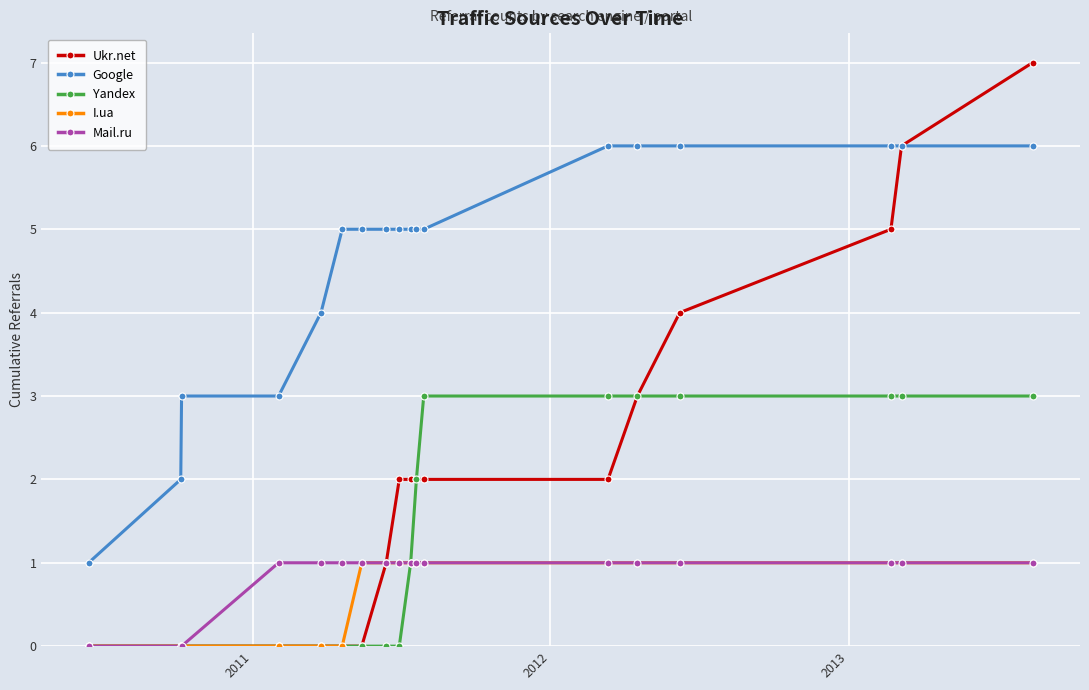

Count the Mail.ru values in the range 1 to 2.

15